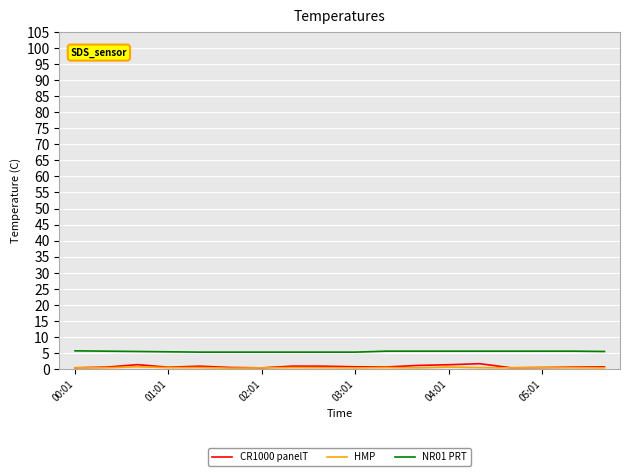

Which series has the largest total across all categories?

NR01 PRT